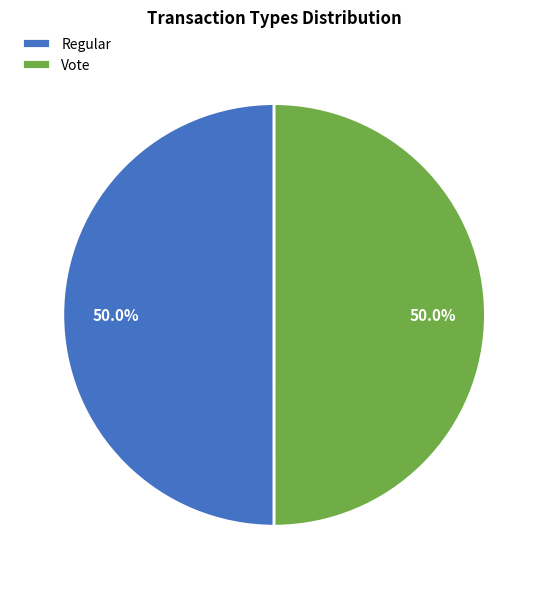

What percentage is NOT represented by Vote?

50.0%